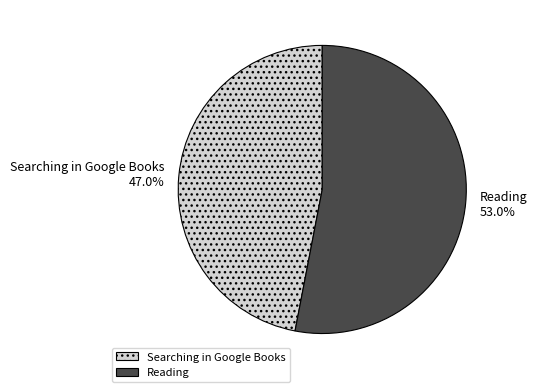

Rank the categories by value from lowest to highest.

Searching in Google Books, Reading